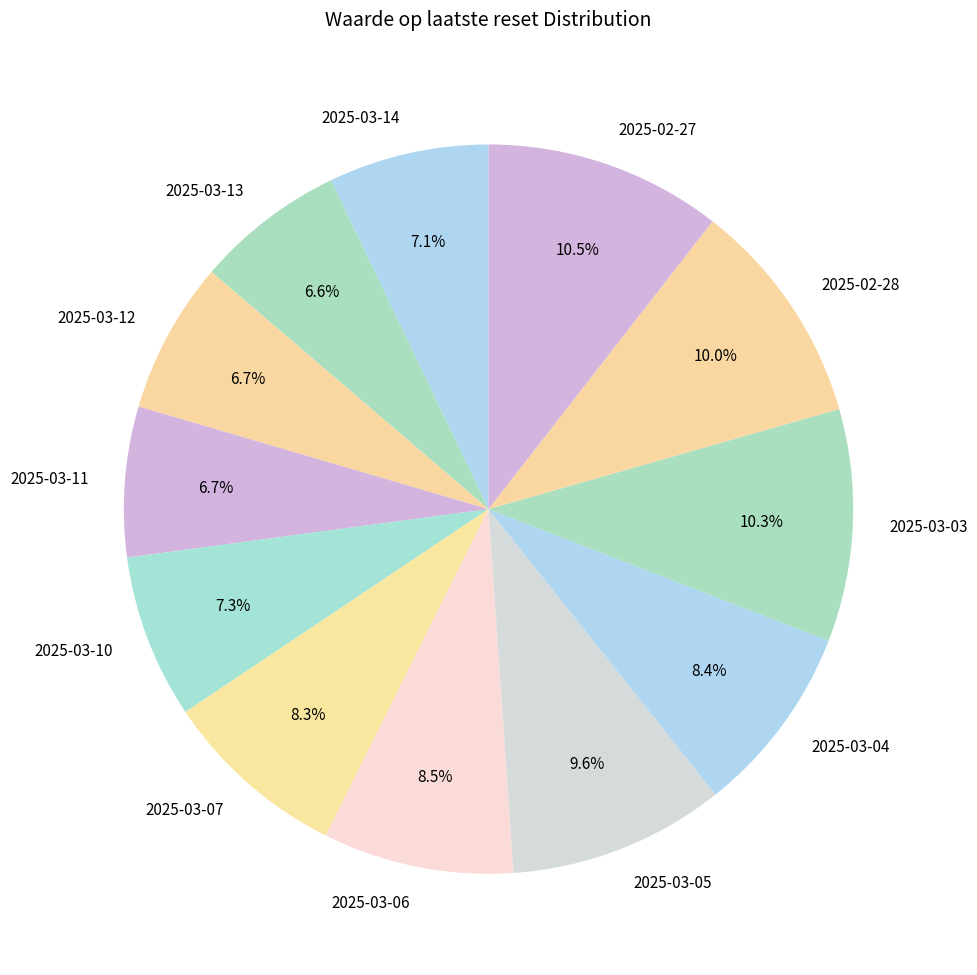

Is there a majority slice in this chart?

No